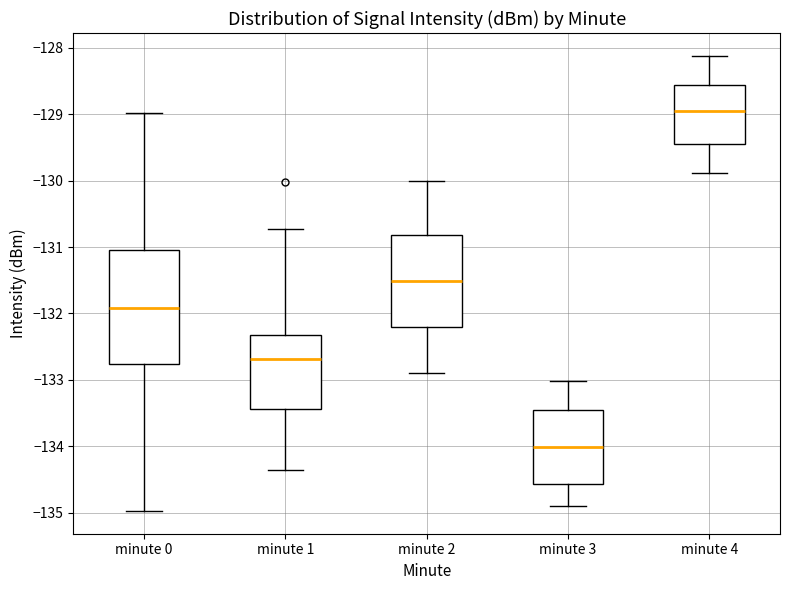

Which box has the lowest median line?

minute 3